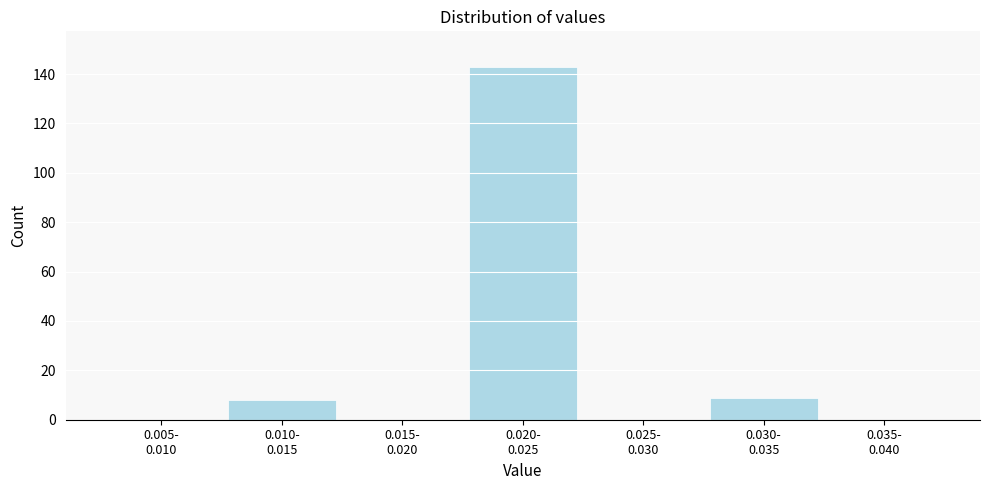

What is the maximum value shown in the chart?

143